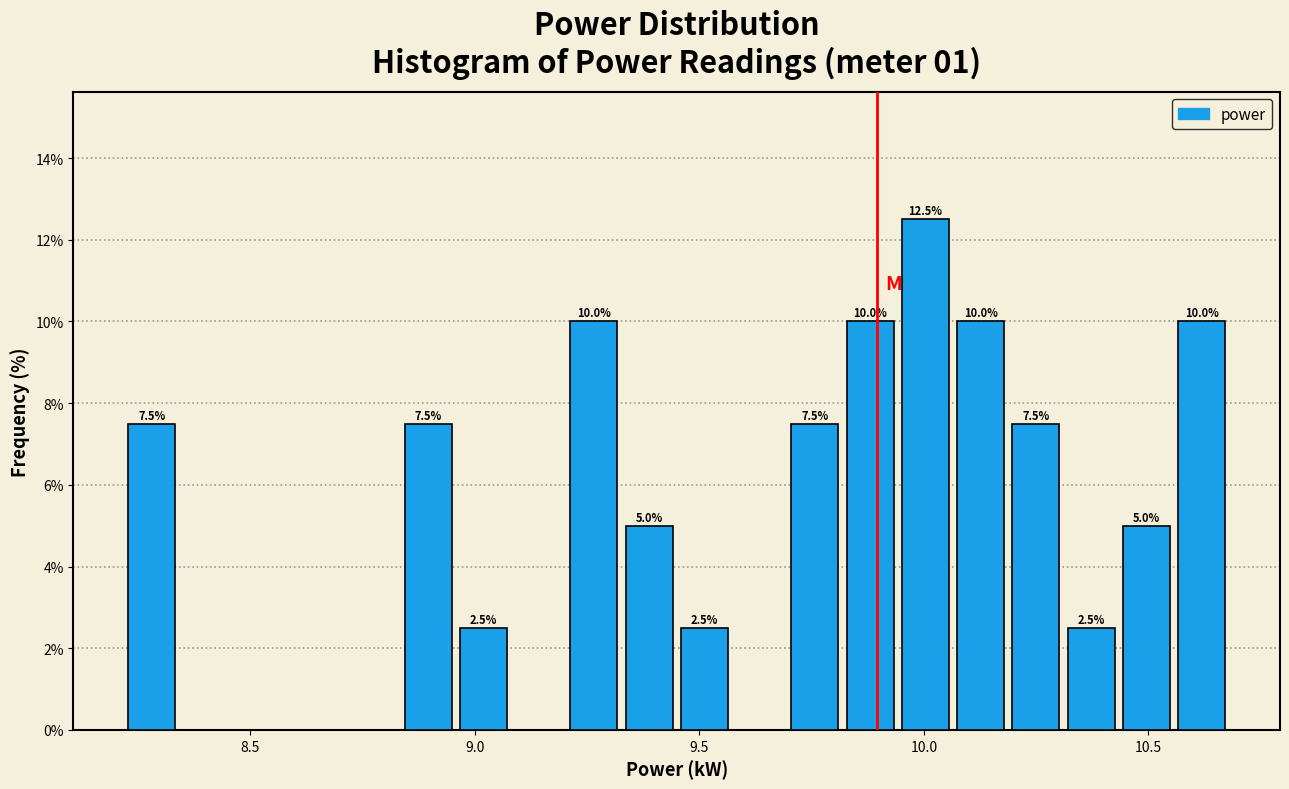

Around what value on the x-axis is the tallest bar? Give the approximate position of its centre, as read against the axis.

10.00